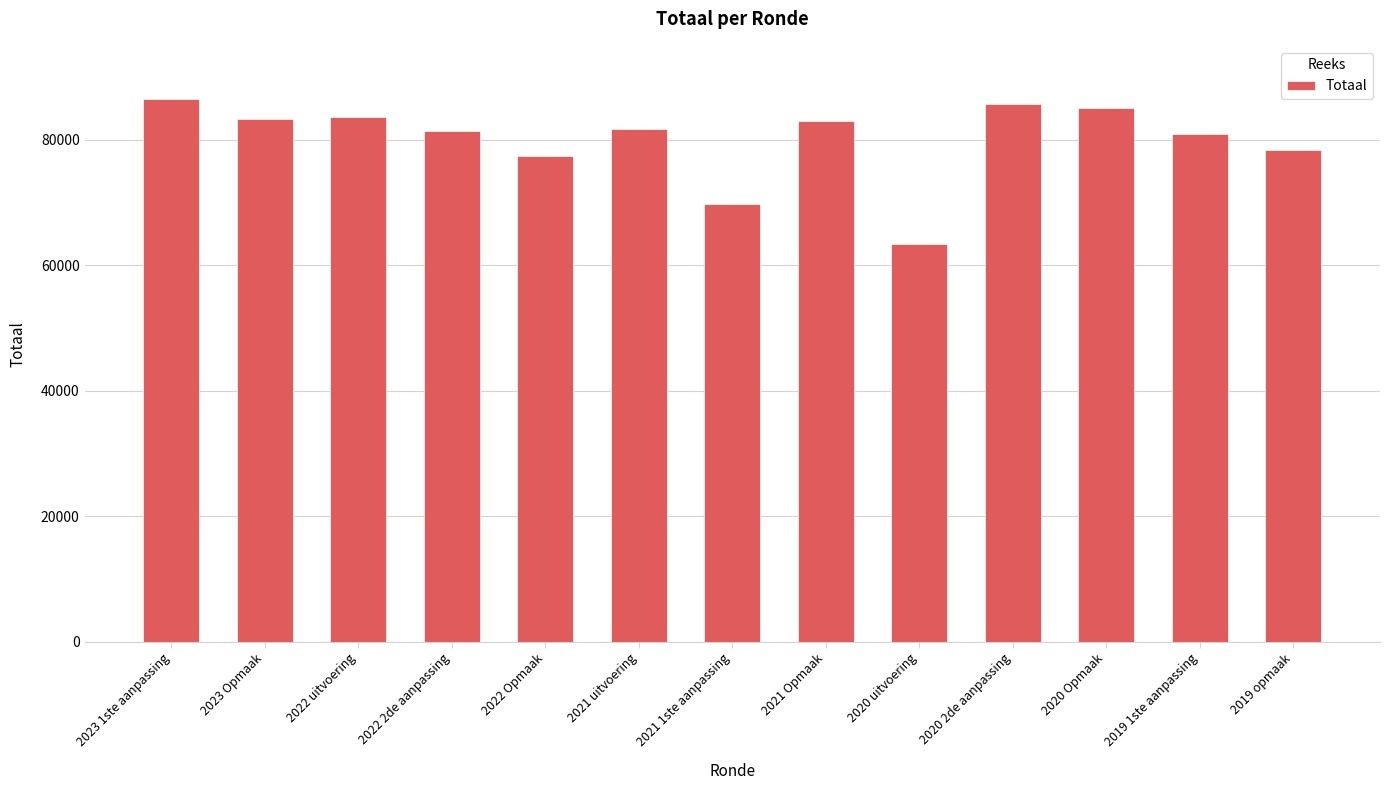

What is the label of the 2nd bar from the right?

2019 1ste aanpassing